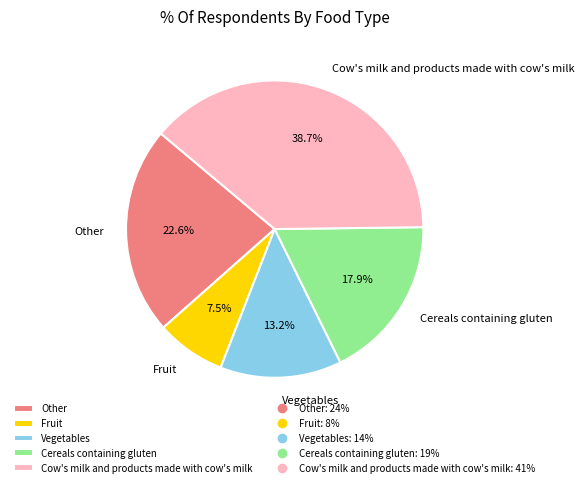

Which slice is the largest?

Cow's milk and products made with cow's milk